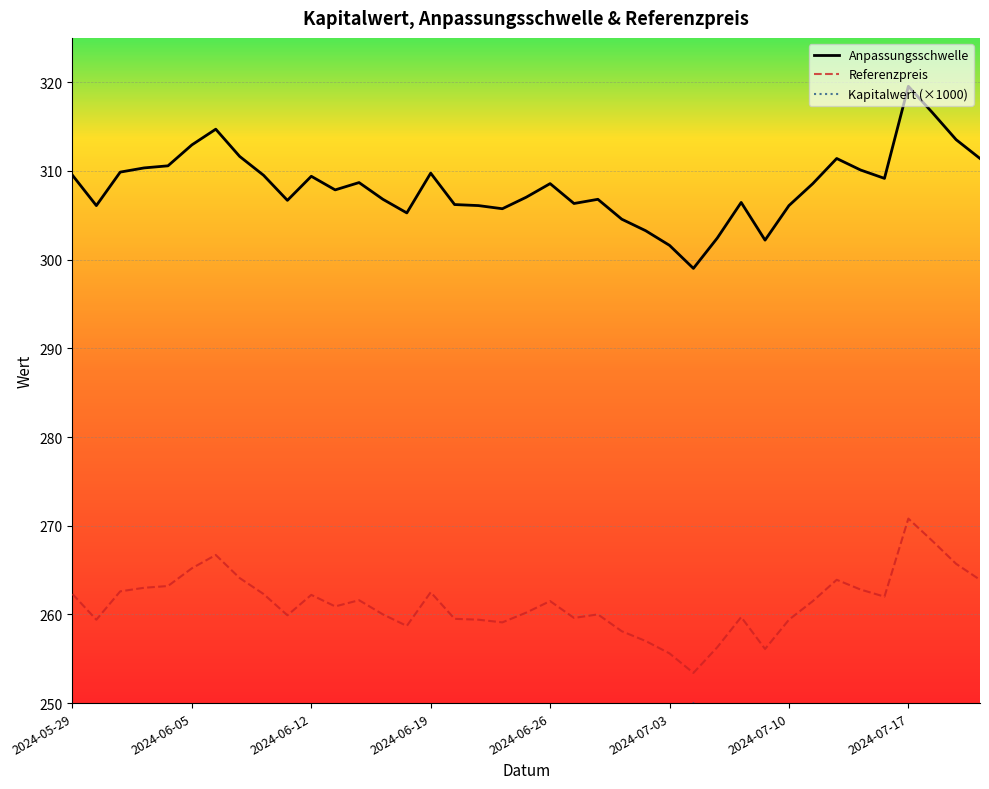

List the series in order of their peak value, highest first.

Anpassungsschwelle, Referenzpreis, Kapitalwert (×1000)